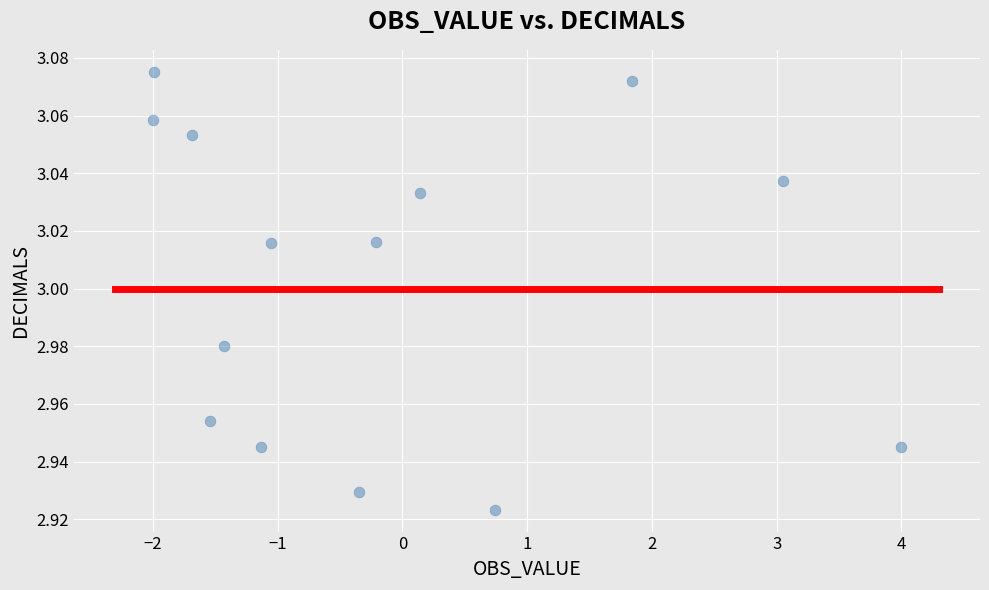

What is the range of X values (max minus min)?

6.0